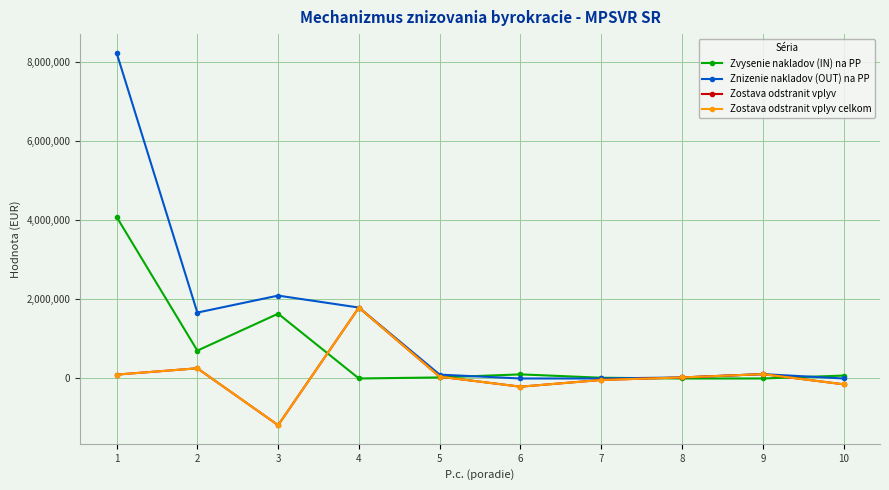

At which category does the chart reach its peak across all series?

1